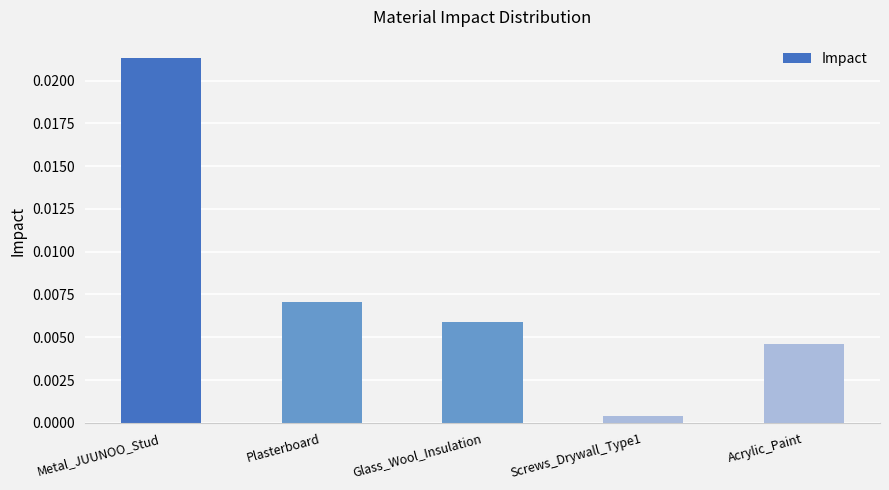

Which category has the highest value across all series?

Metal_JUUNOO_Stud